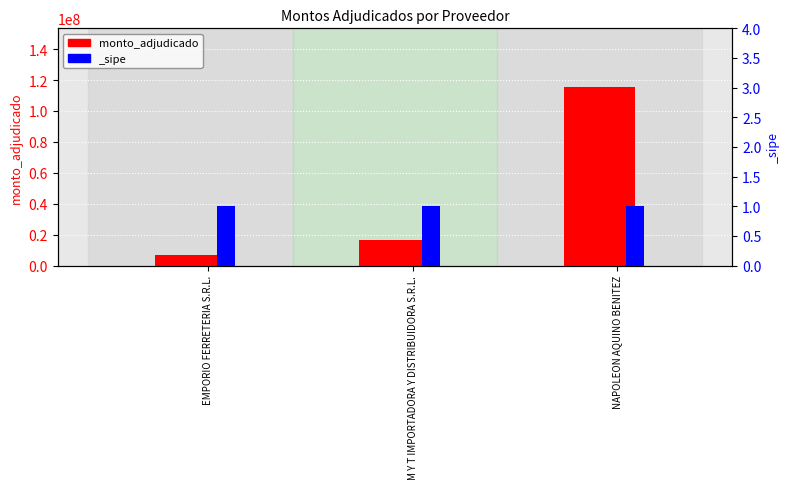

How many data points are above 16594045?

1